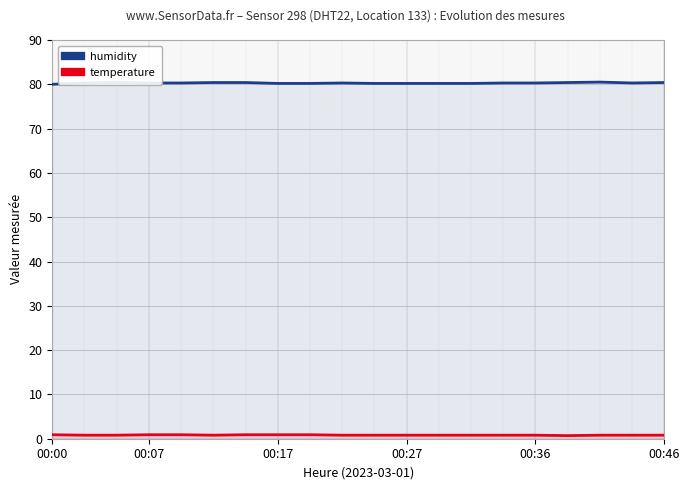

Which series has the largest range (max minus min)?

humidity